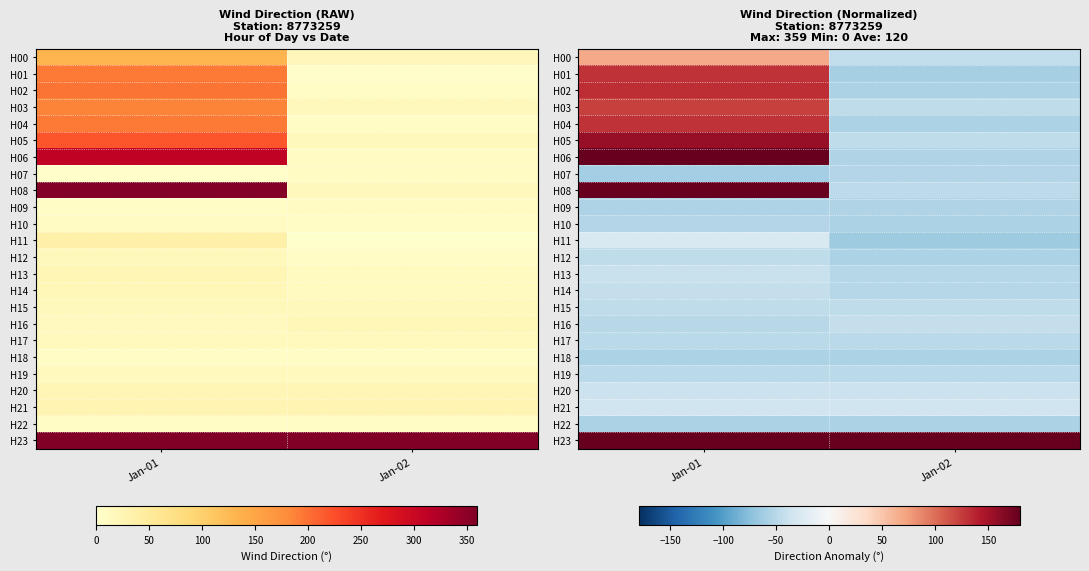

What is the minimum value shown in the chart?

-63.5